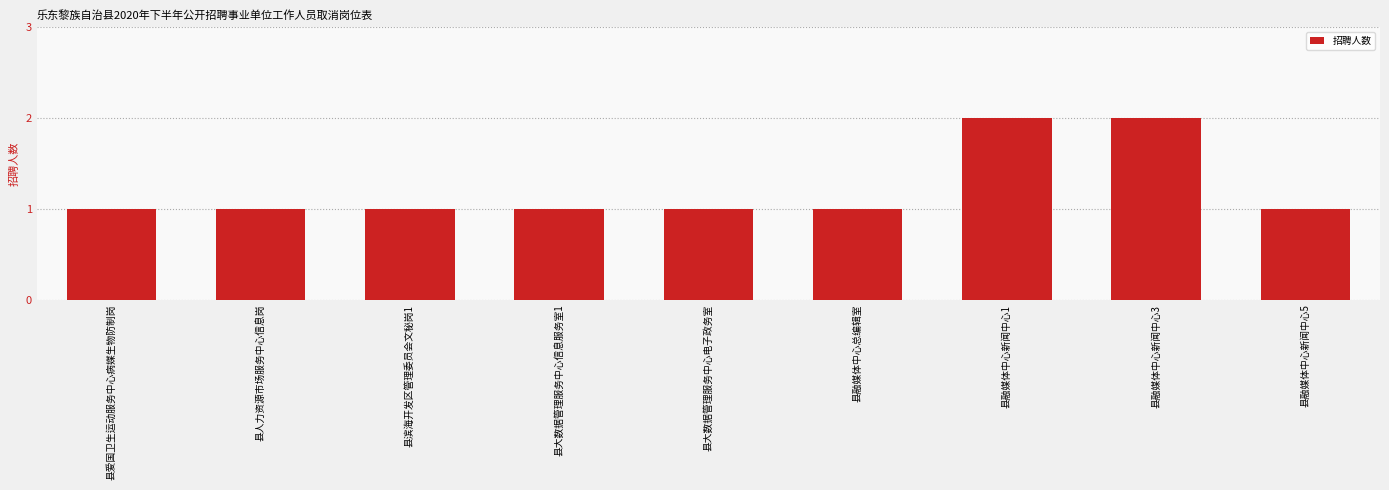

Is it true that the value at 县大数据管理服务中心信息服务室1 is 2?

False